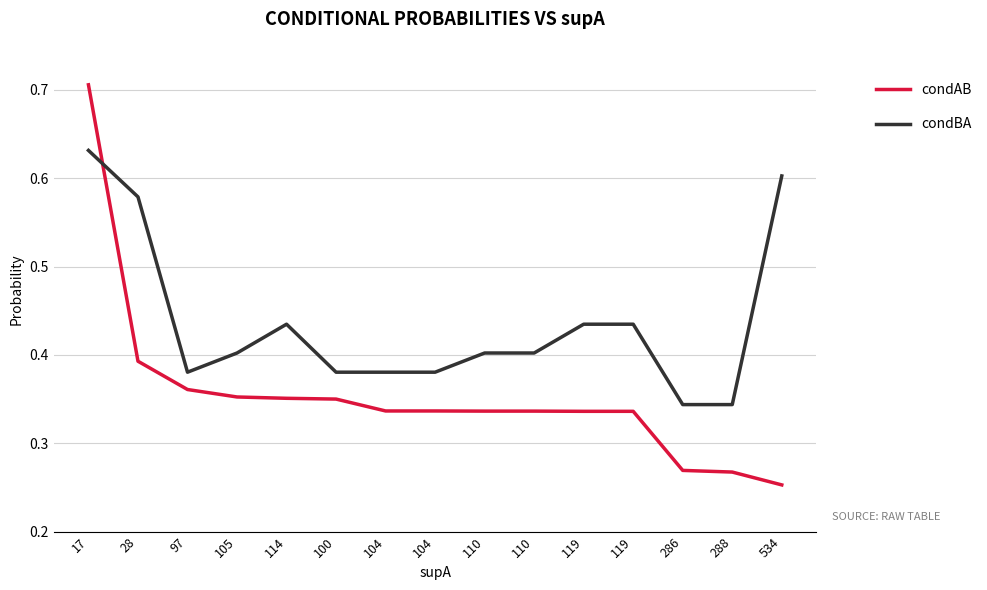

What is the label of the 7th point from the left?

104